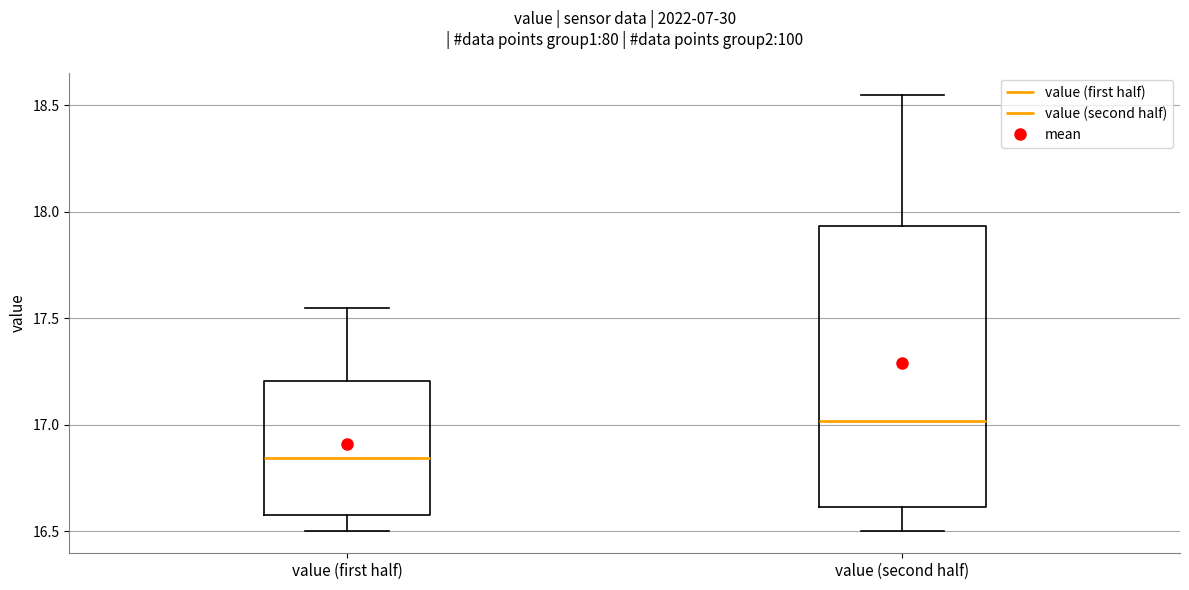

Reading left to right, transcribe this box plot: for each box, give where its median line is, the range the box spans, and where its two whiskers end, as read against the y-axis. The values are not printed on the chart, so give them approximately, as read against the axis.

value (first half): median 16.85, box 16.60 to 17.20, whiskers 16.50 to 17.55
value (second half): median 17.00, box 16.60 to 17.95, whiskers 16.50 to 18.55